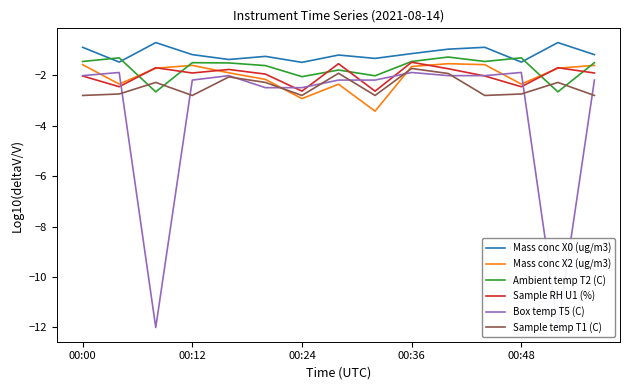

What is the difference between the second highest and minimum values in the Mass conc X2 (ug/m3) series?

1.8